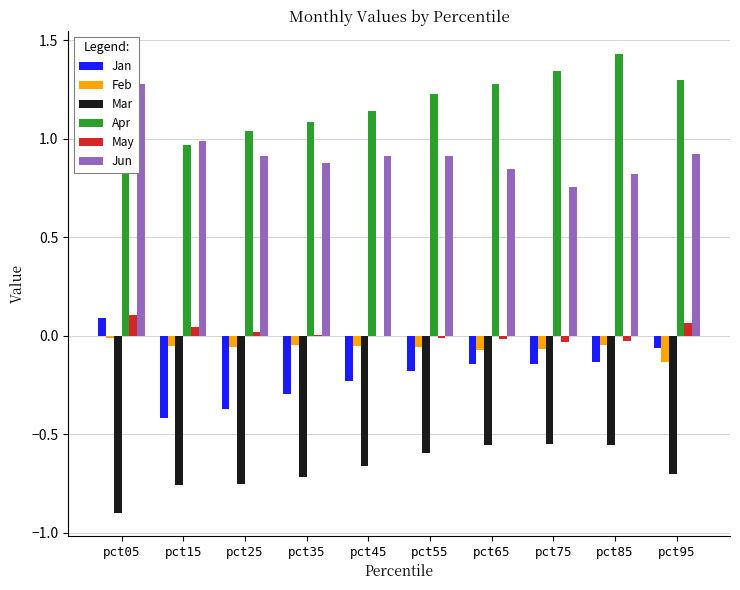

The value of Jan at pct05 is 0.1. True or false?

False